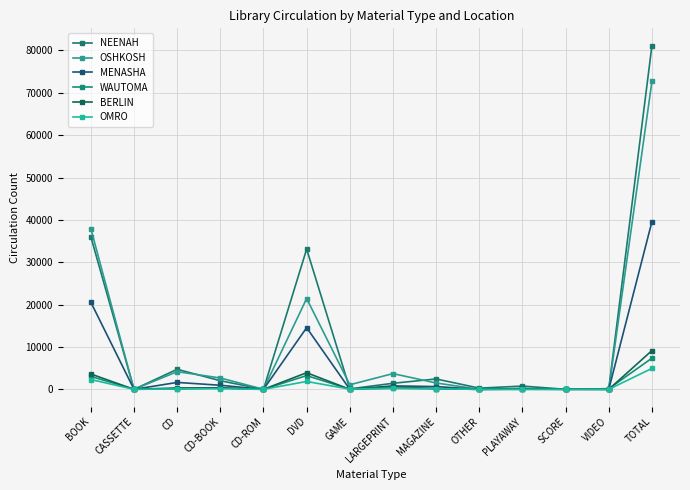

At how many categories does at least one series exceed 27524?

3